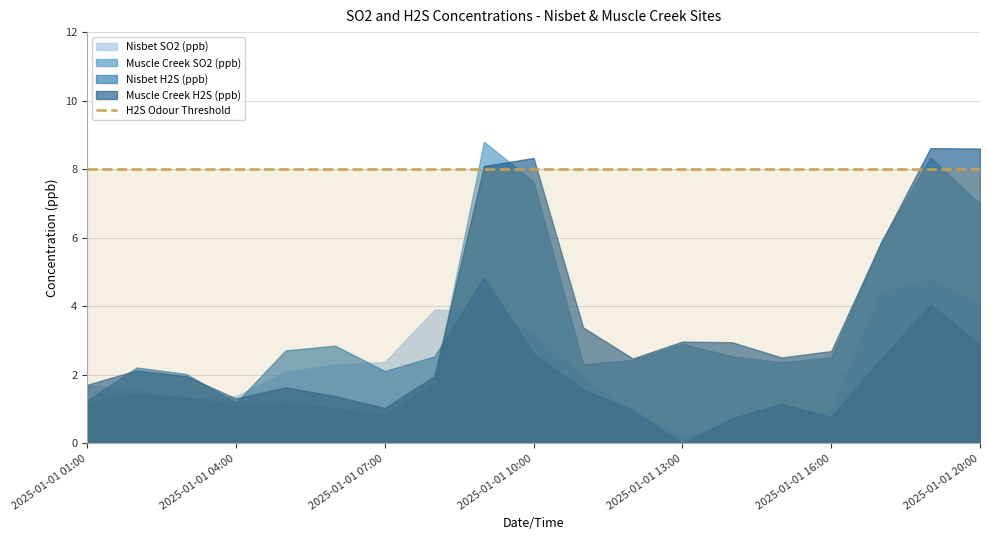

At which label does Muscle Creek H2S (ppb) reach its minimum?

2025-01-01 07:00